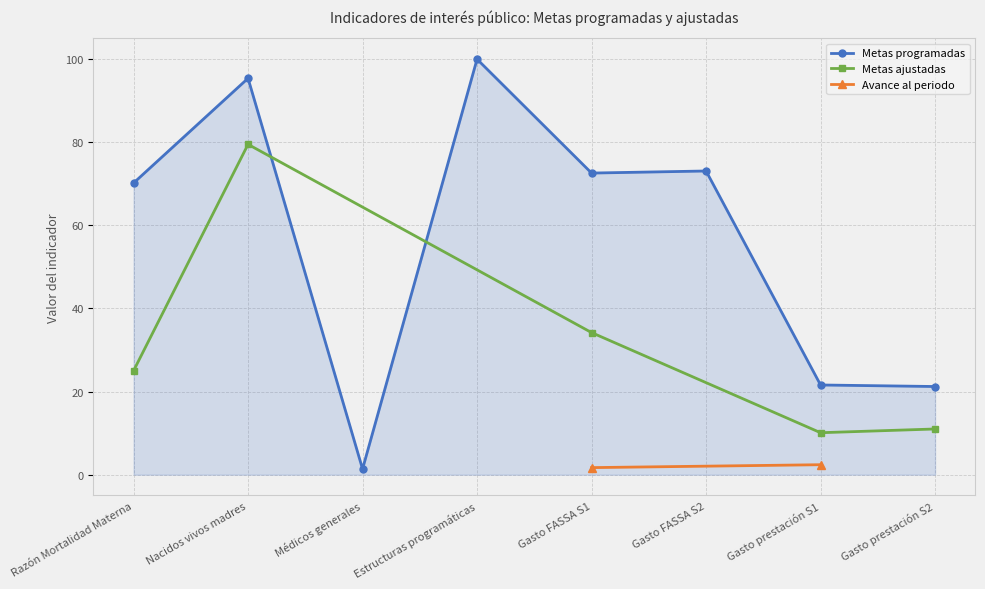

At which category does Metas programadas reach its first local peak?

Nacidos vivos madres